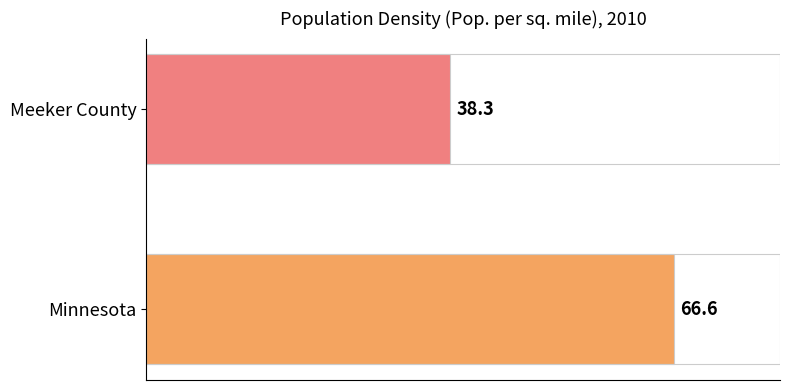

Reading bottom to top, extract all data points from this chart.

Minnesota=66.6	Meeker County=38.3